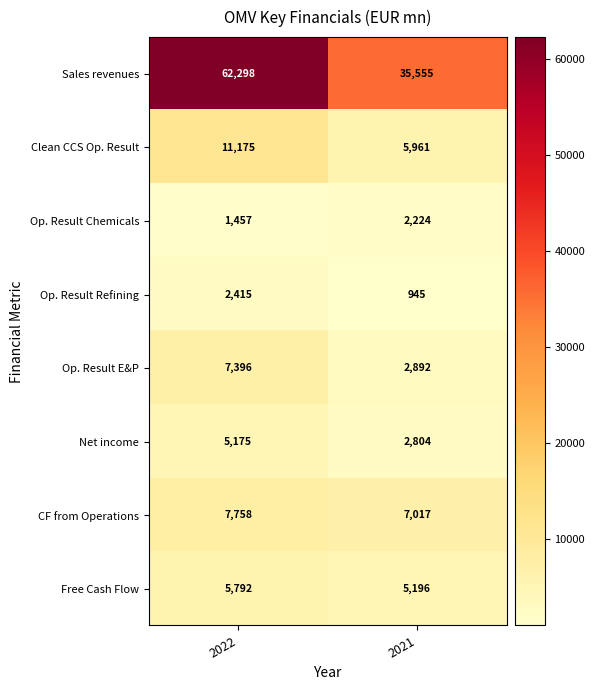

The value of Op. Result Chemicals at 2022 is 1457. True or false?

True